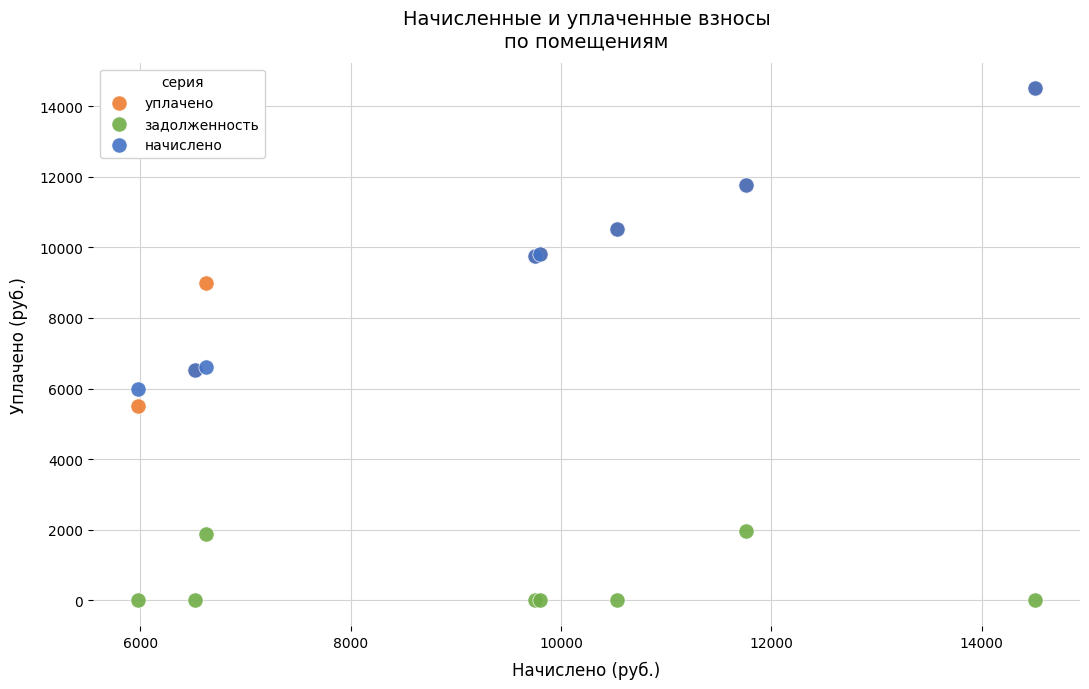

Which series reaches the minimum Y coordinate?

задолженность